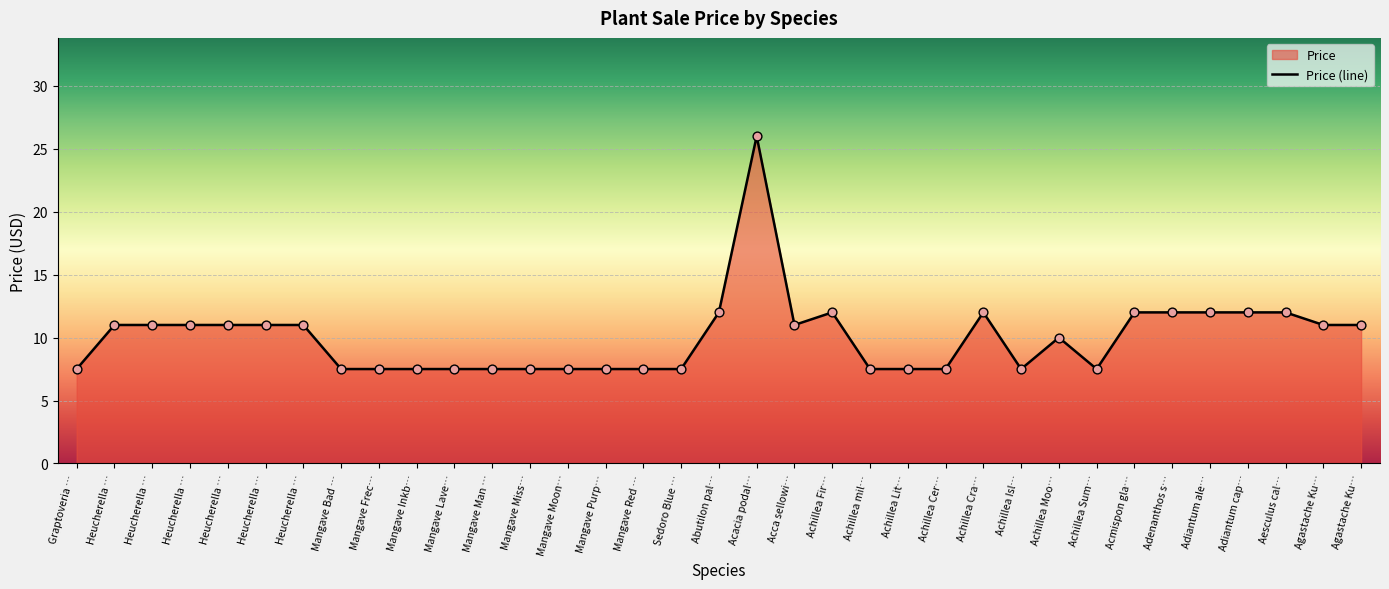

Which has a higher value, Achillea Sum… or Mangave Bad …?

Achillea Sum…